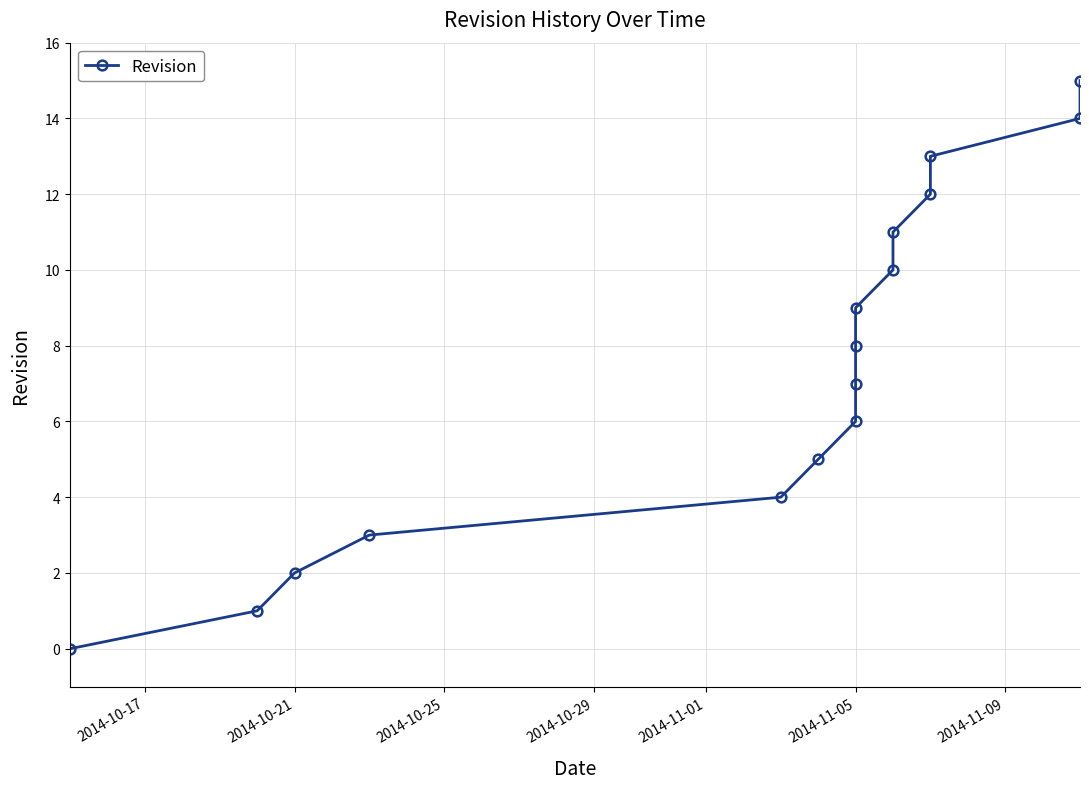

True or false: there are more than 0 points higher than both neighbors.

False